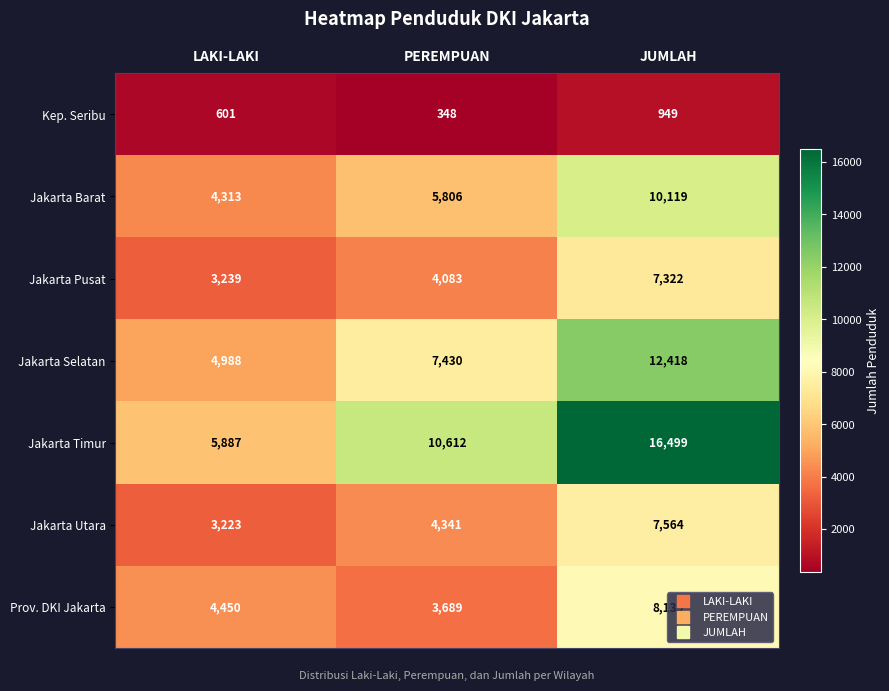

The Kep. Seribu series shows 1365 at JUMLAH. True or false?

False